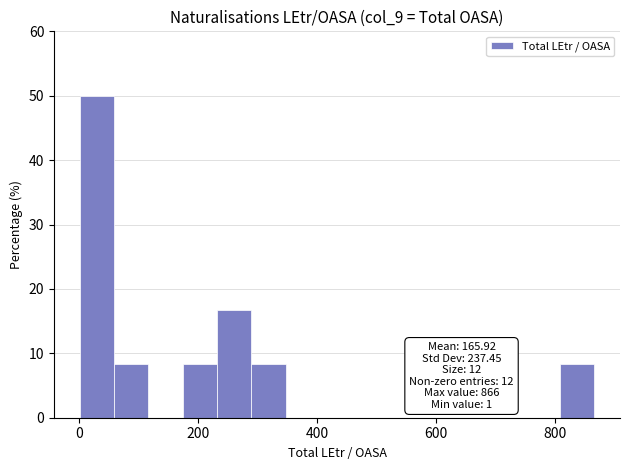

Around what value on the x-axis is the tallest bar? Give the approximate position of its centre, as read against the axis.

20